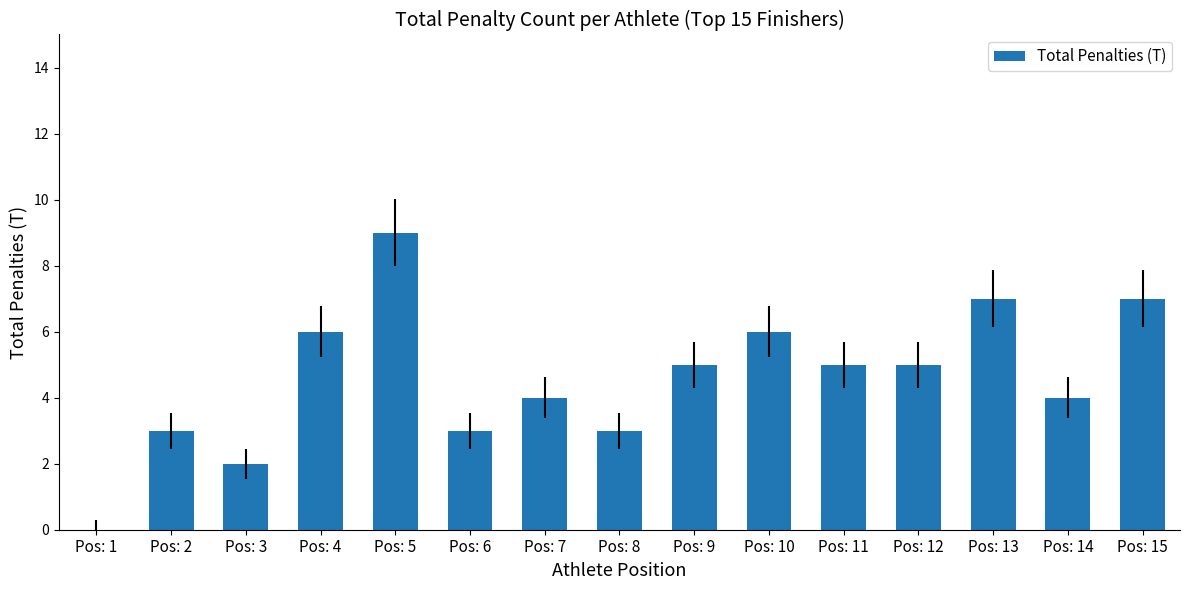

Is it true that the value at Pos: 7 is 2?

False